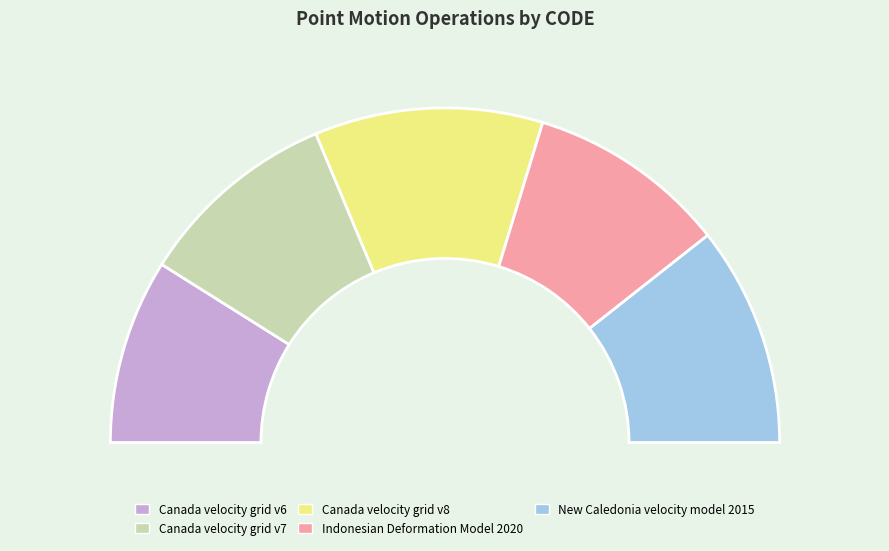

What is the change in value from Canada velocity grid v8 to Indonesian Deformation Model 2020?

-1332